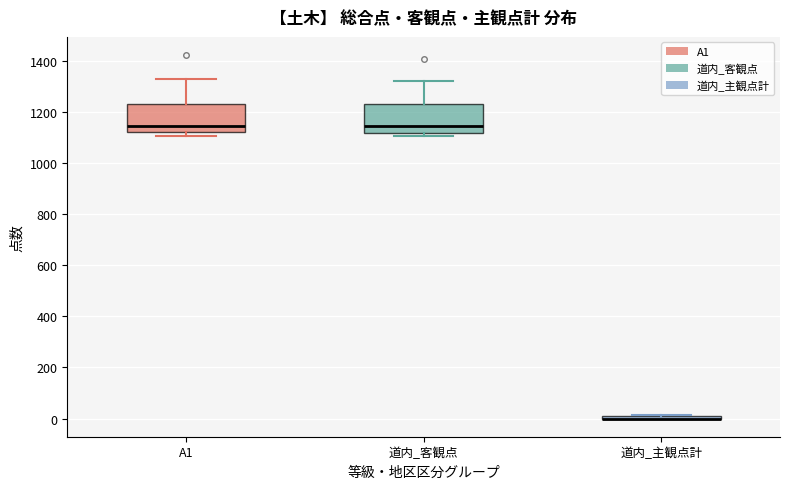

Where is the lower edge of the box for A1 on the y-axis? The values are not printed on the chart, so give them approximately, as read against the axis.

1120